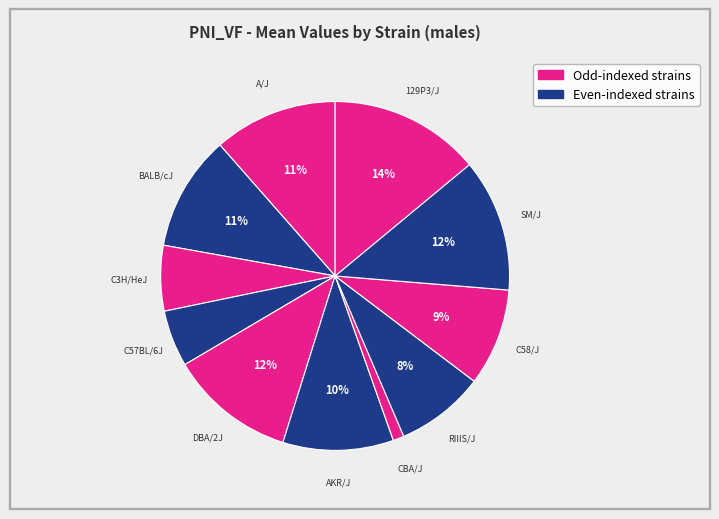

To the nearest percent, what is the difference between the largest and smallest slice percentages?

13%